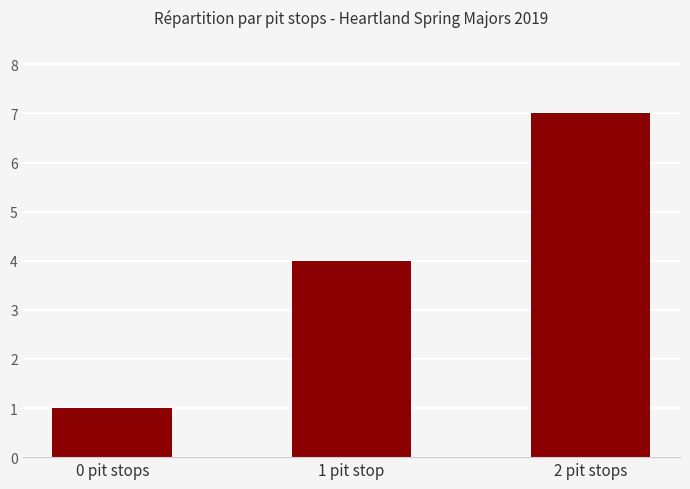

List the labels in order of value, largest first.

2 pit stops, 1 pit stop, 0 pit stops